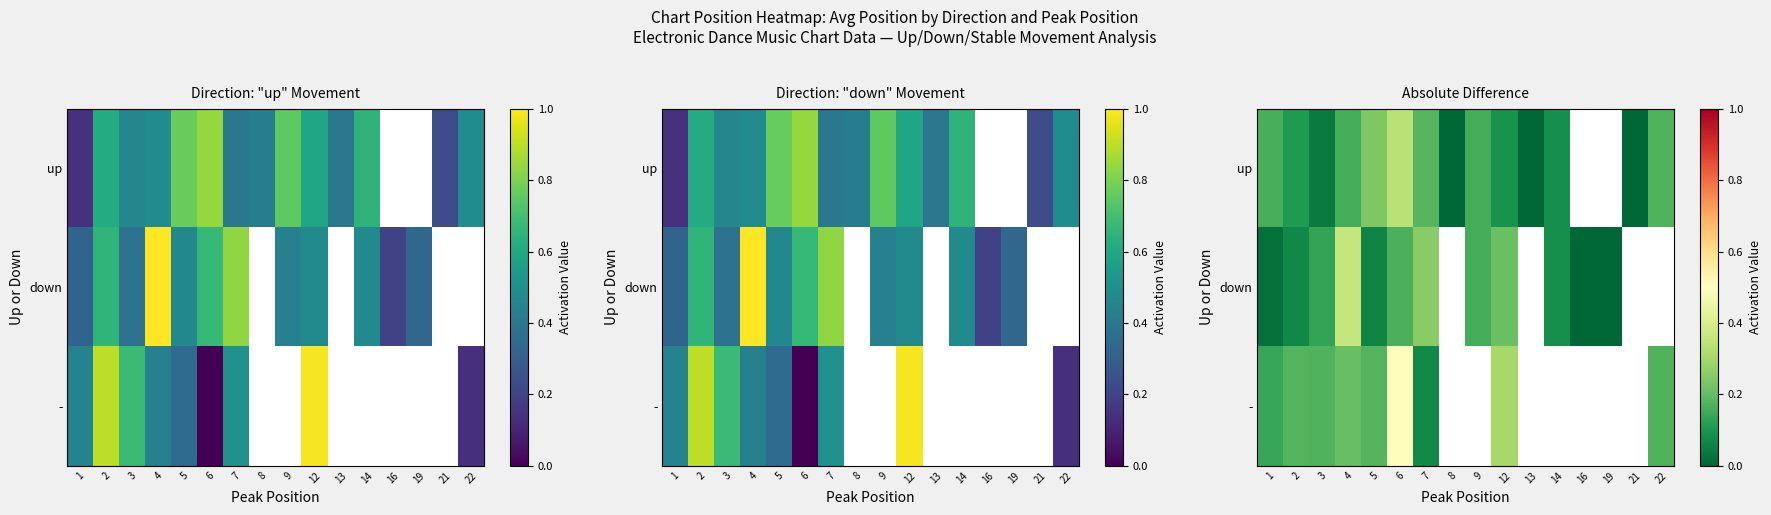

List the series in order of their overall mean, lowest first.

up, down, -